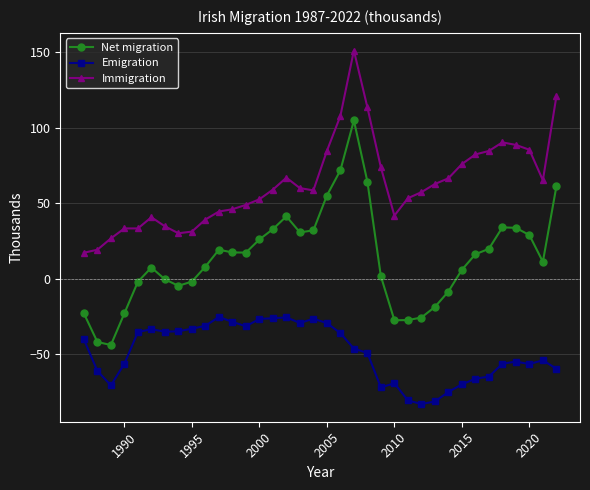

True or false: Immigration and Emigration cross at least once.

False